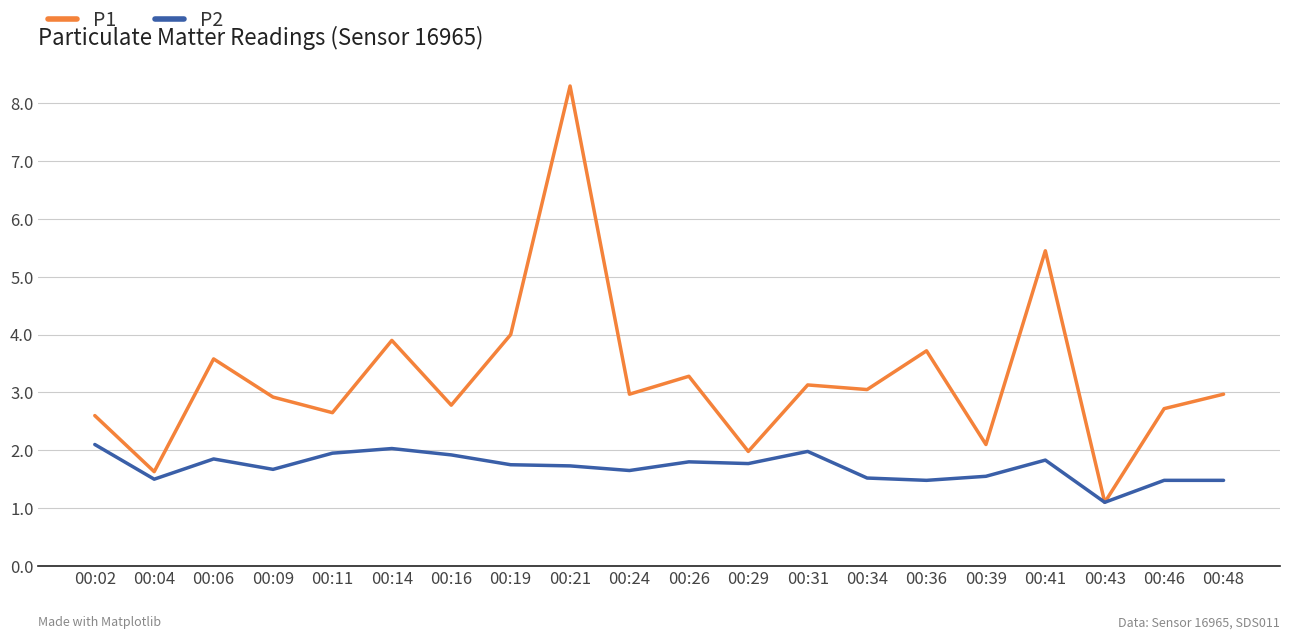

Which series has the largest total across all categories?

P1